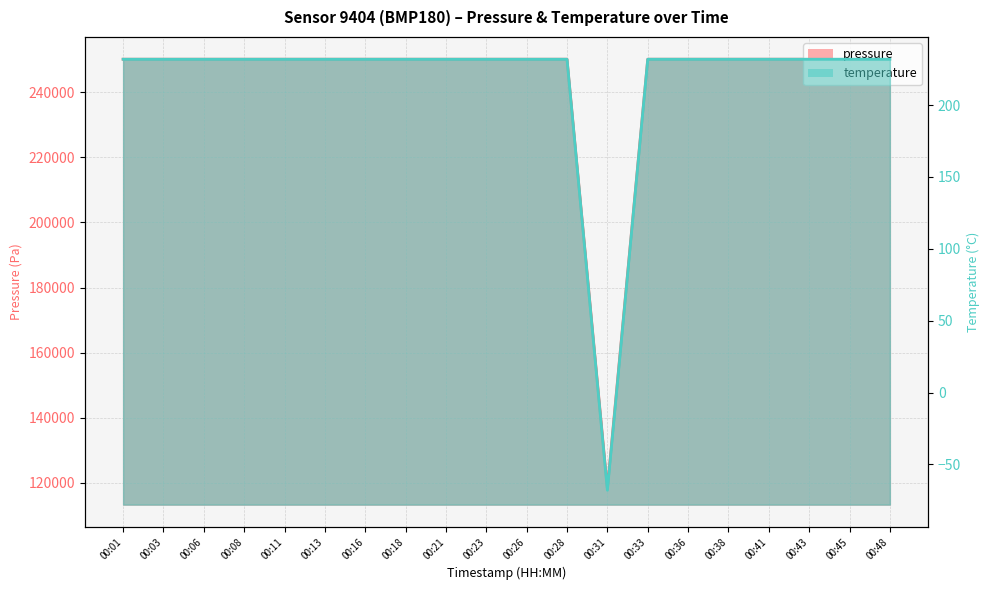

Reading left to right, list all the values displayed in this chart.

pressure: 250108.0	250108.0	250108.0	250108.0	250108.0	250108.0	250108.0	250108.0	250108.0	250108.0	250108.0	250108.0	118323.0	250108.0	250108.0	250108.0	250108.0	250108.0	250108.0	250108.0
temperature: 231.9	231.9	231.9	231.9	231.9	231.9	231.9	231.9	231.9	231.9	231.9	231.9	-68.0	231.9	231.9	231.9	231.9	231.9	231.9	231.9